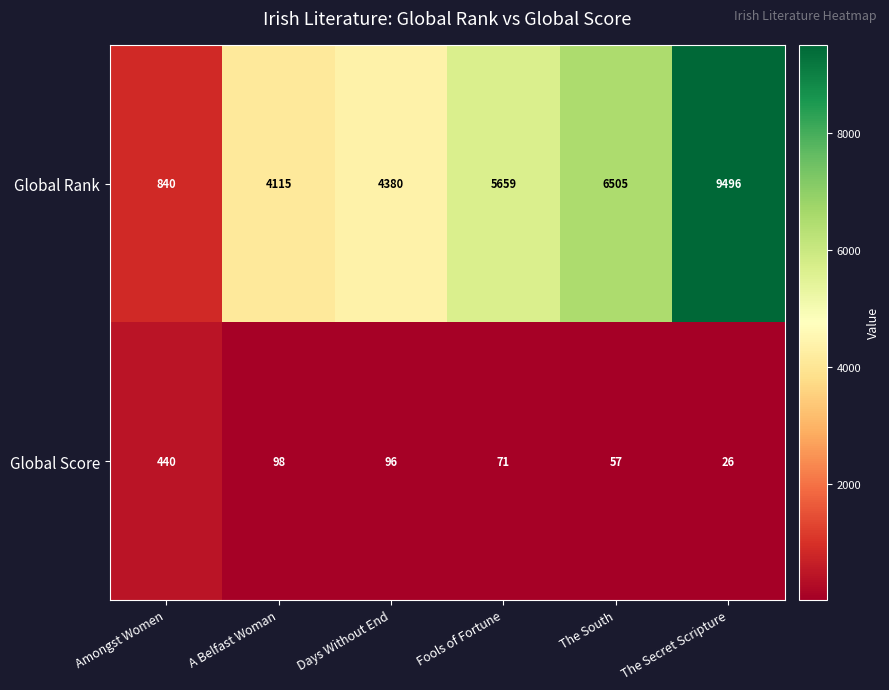

What is the total value across all series at Fools of Fortune?

5730